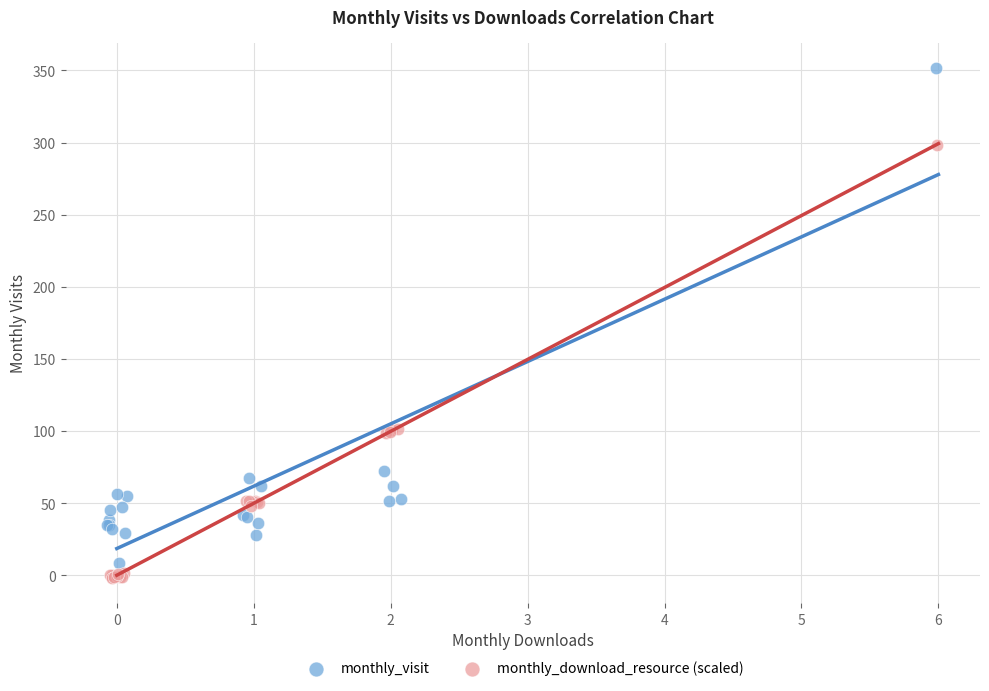

What are all the series names shown in the legend?

monthly_visit, monthly_download_resource (scaled)